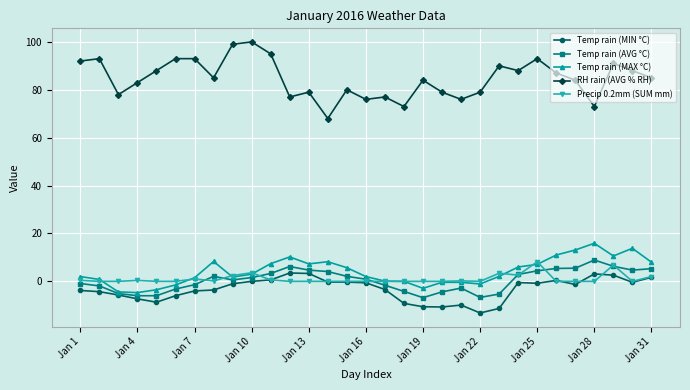

True or false: Temp rain (MIN °C) and RH rain (AVG % RH) cross at least once.

False